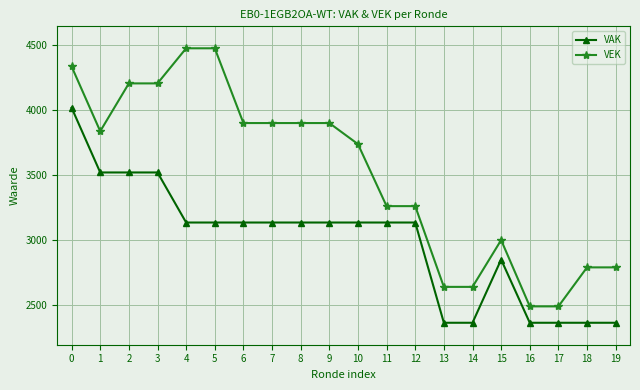

Rank the series by their average value, from highest to lowest.

VEK, VAK